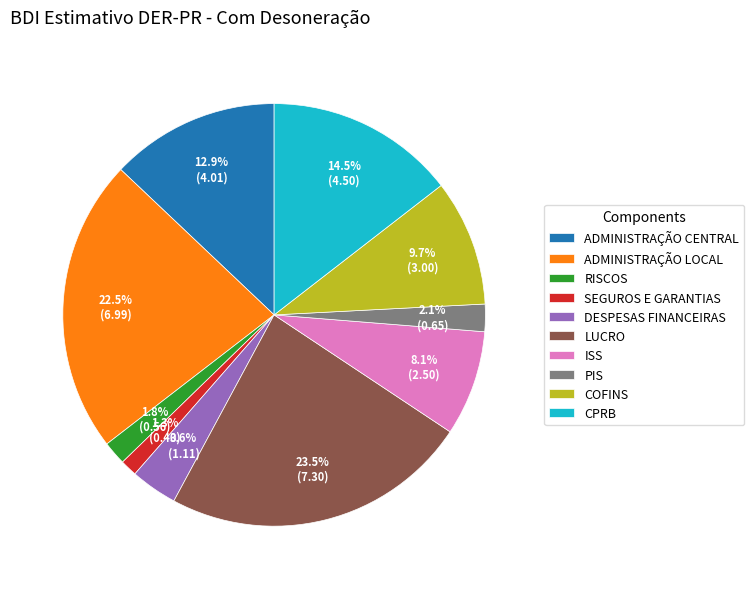

Between CPRB and SEGUROS E GARANTIAS, which is larger?

CPRB